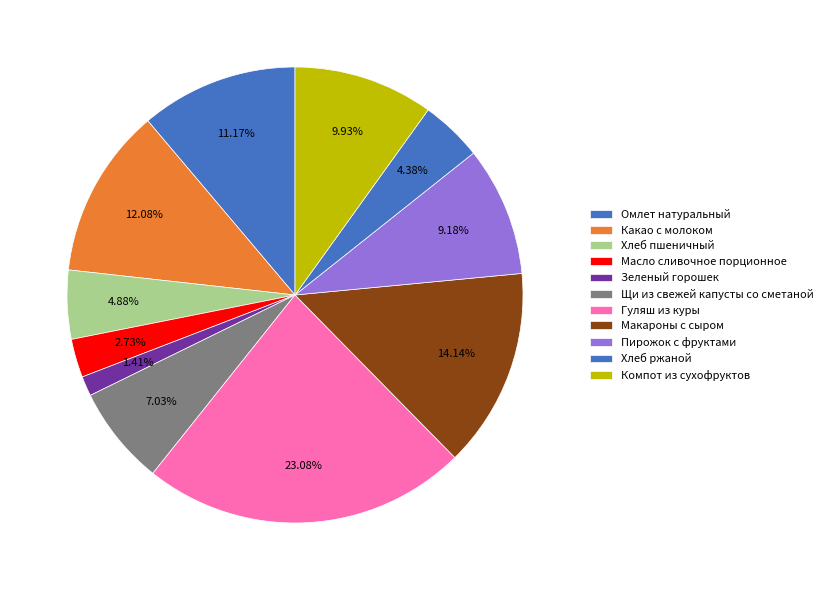

To the nearest percent, what is the average slice percentage?

9%